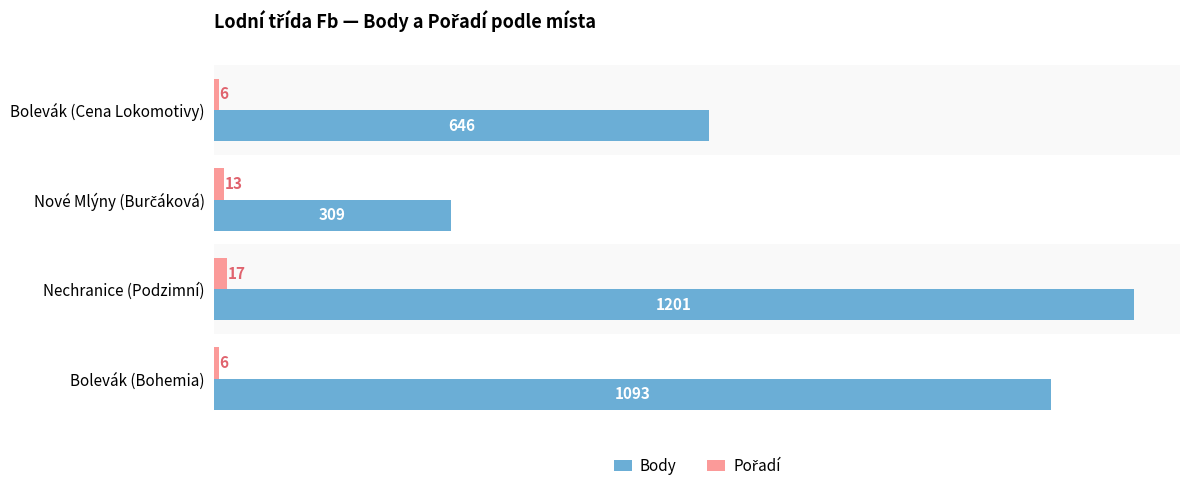

Which series has the largest range (max minus min)?

Body